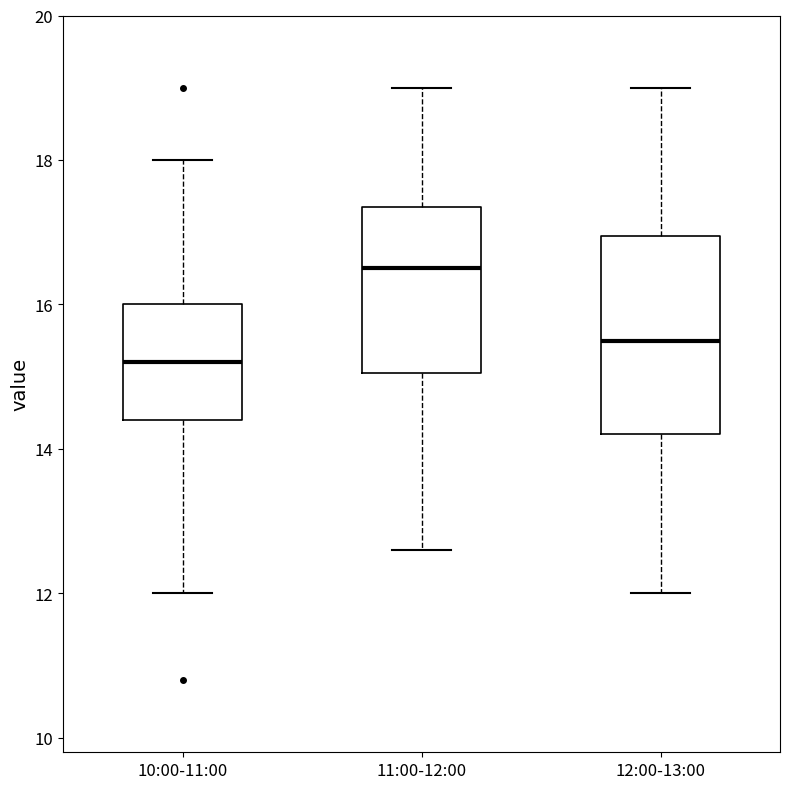

Which box's median line is the highest?

11:00-12:00